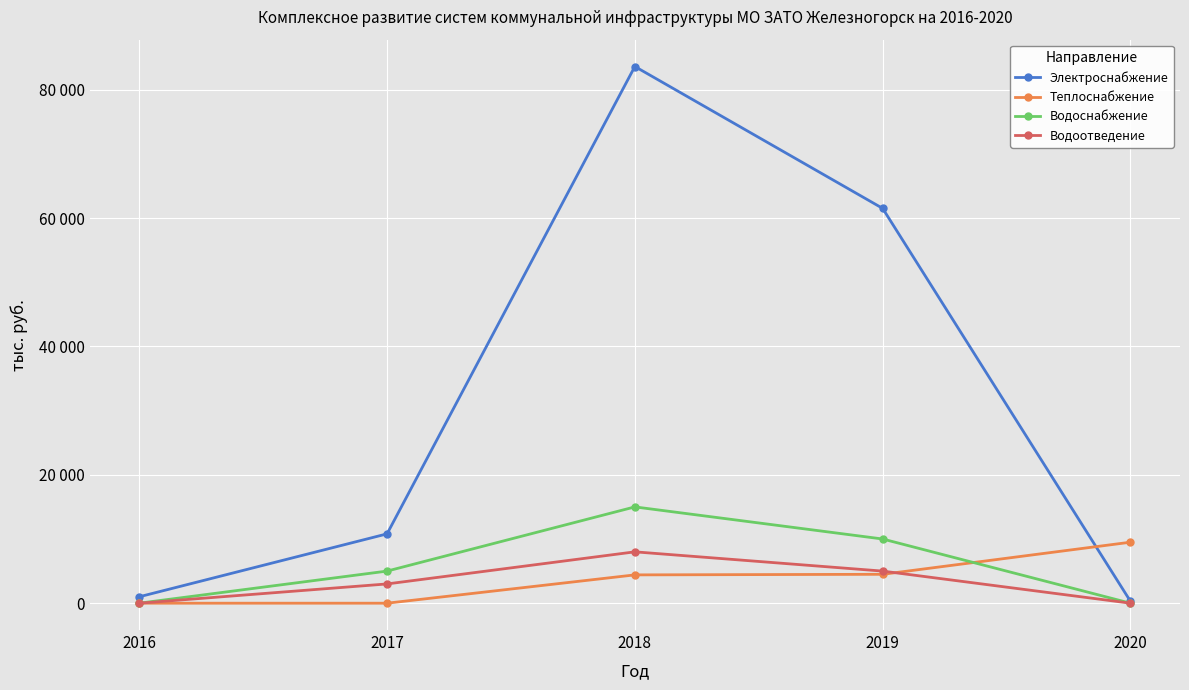

Where is Электроснабжение nearest to the value 41950?

2019